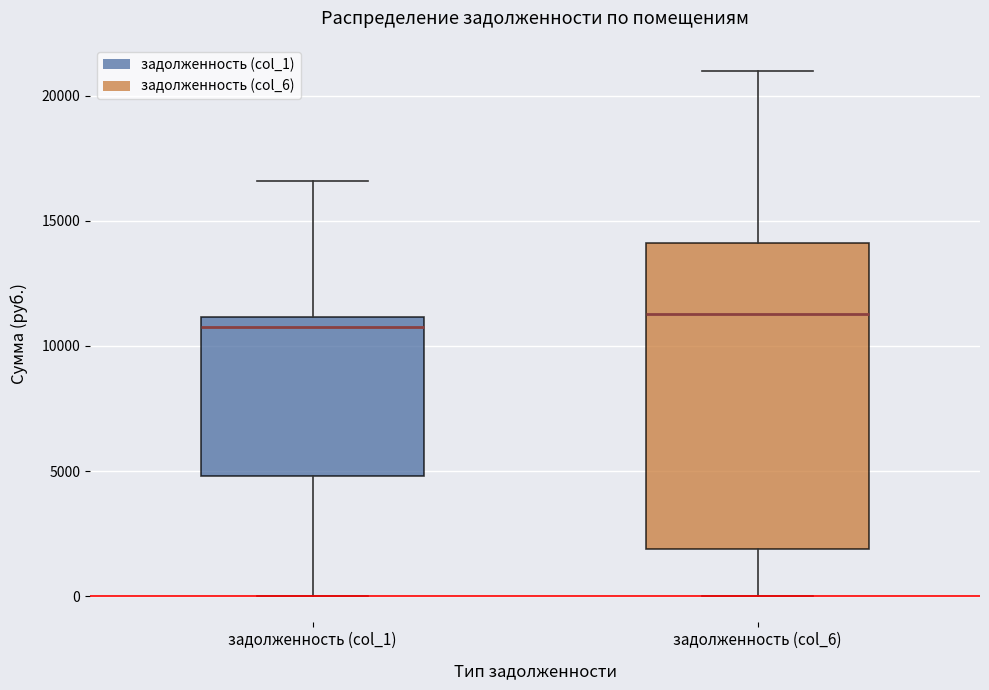

Where is the lower edge of the box for задолженность (col_6) on the y-axis? The values are not printed on the chart, so give them approximately, as read against the axis.

2000